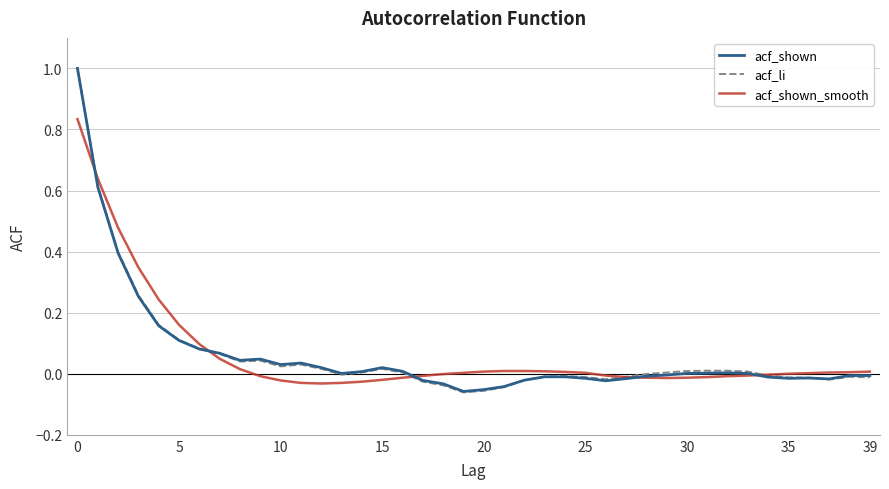

What is the highest value of the acf_shown series?

1.0